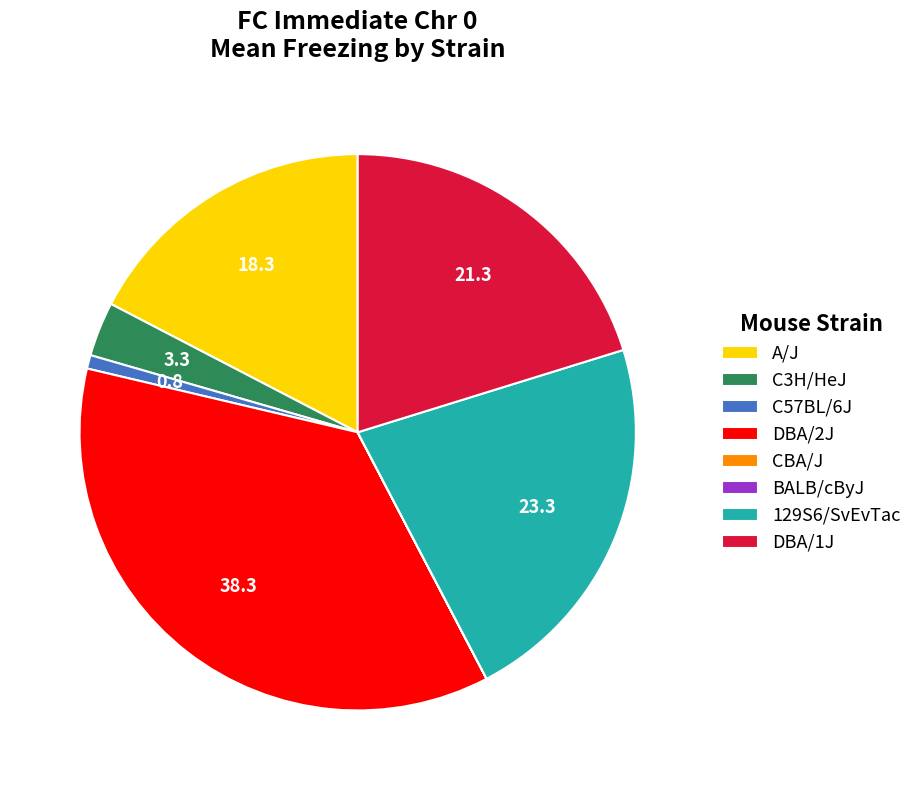

What is the largest slice in the pie chart?

DBA/2J